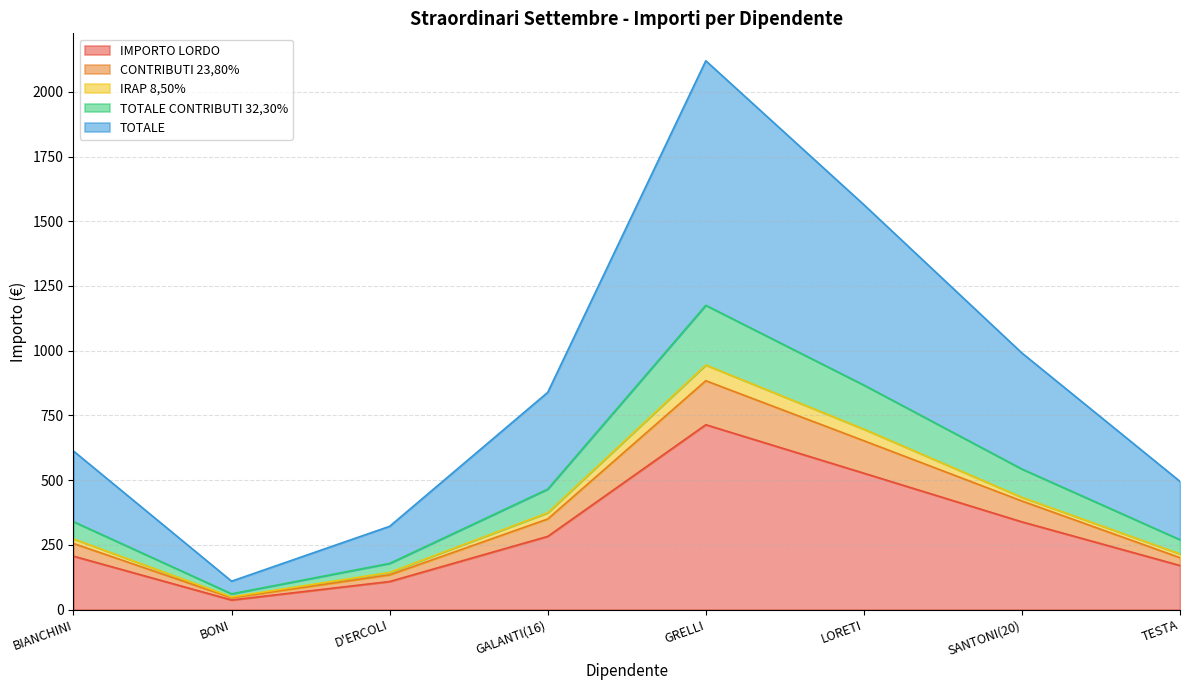

How many lines are shown in the chart?

5